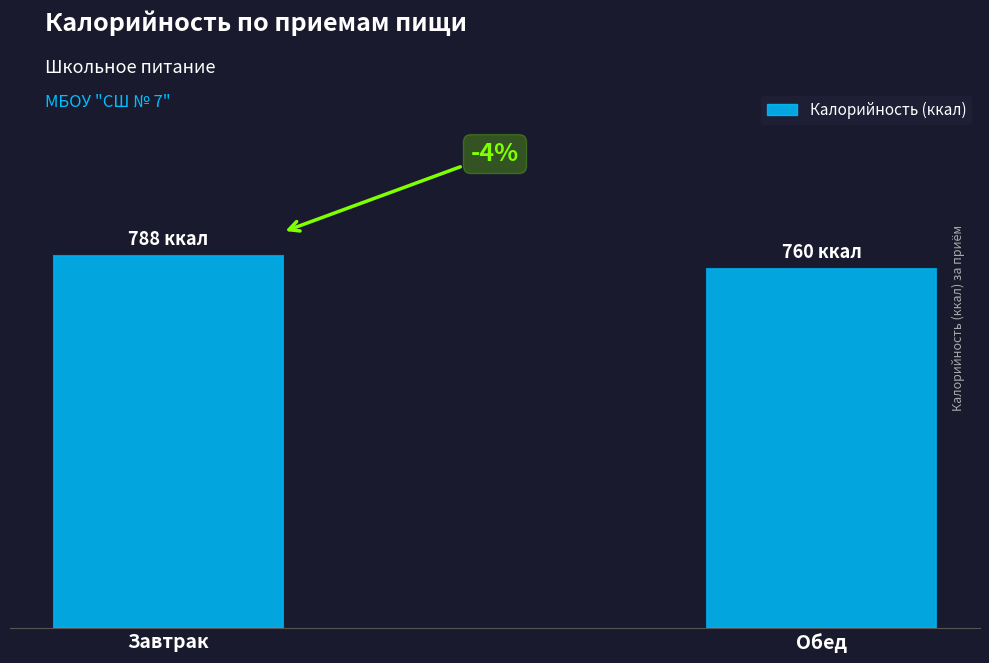

Are the bars horizontal?

No